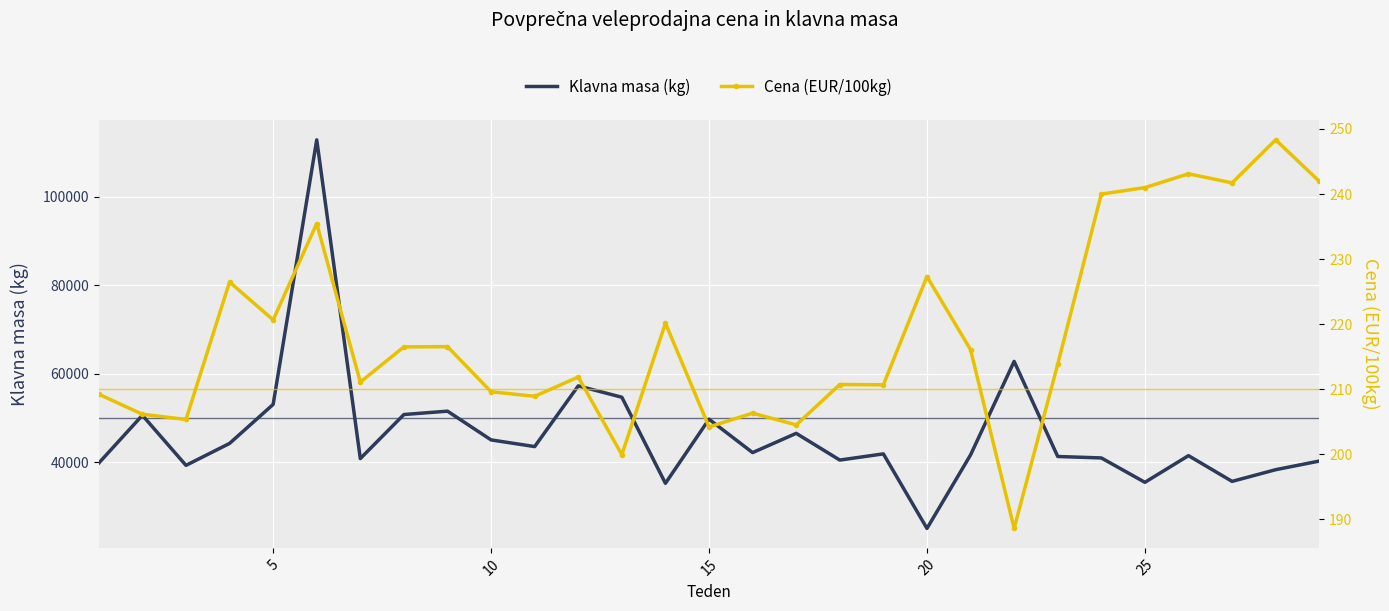

Which series has the largest total across all categories?

Klavna masa (kg)